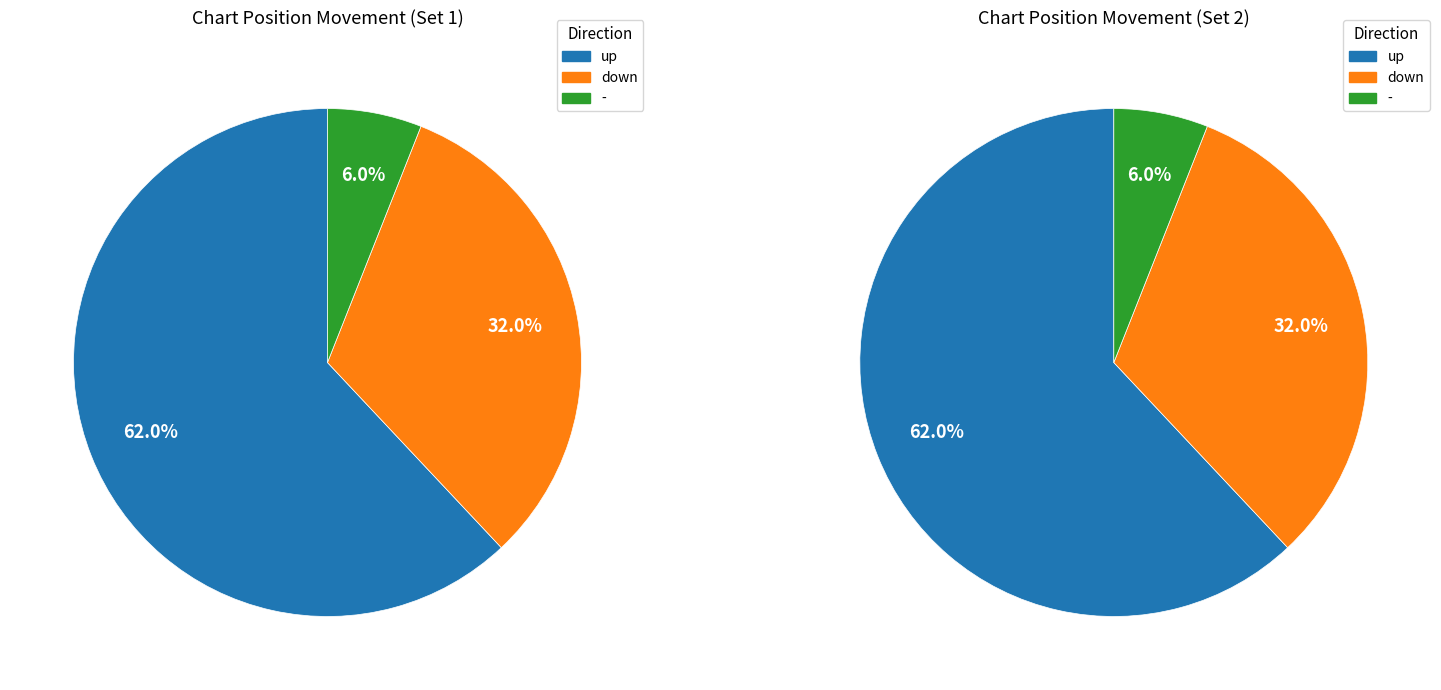

Is down the majority of the pie?

No